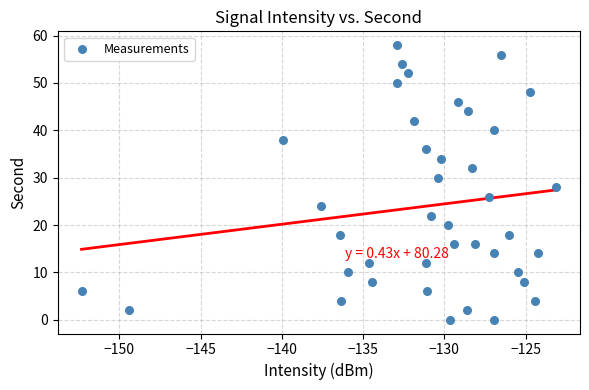

What is the range of Y values (max minus min)?

58